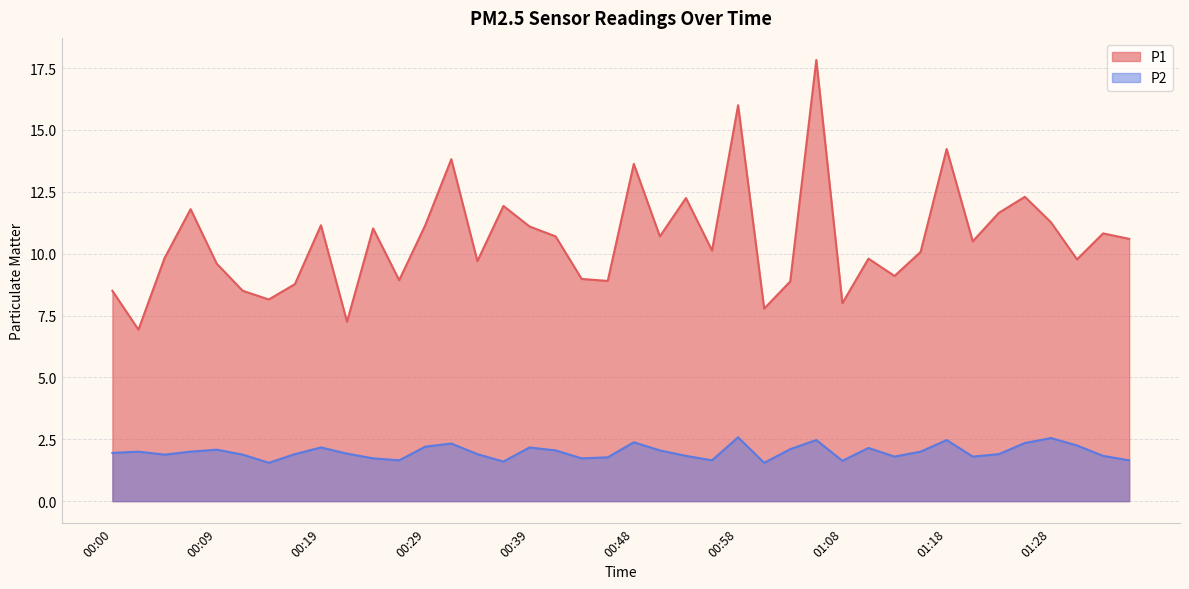

Rank the series by their maximum value, from highest to lowest.

P1, P2